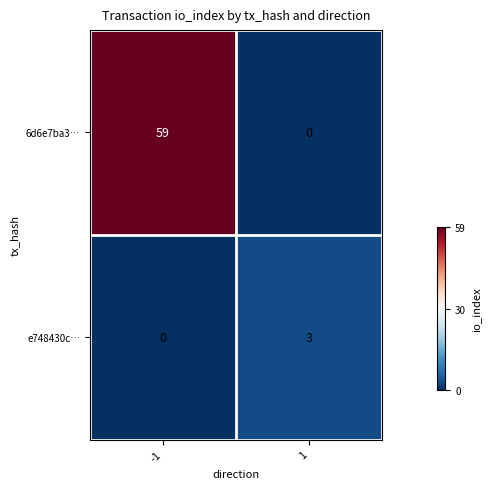

Reading left to right, transcribe all the data shown in this chart.

6d6e7ba3…: 59	0
e748430c…: 0	3